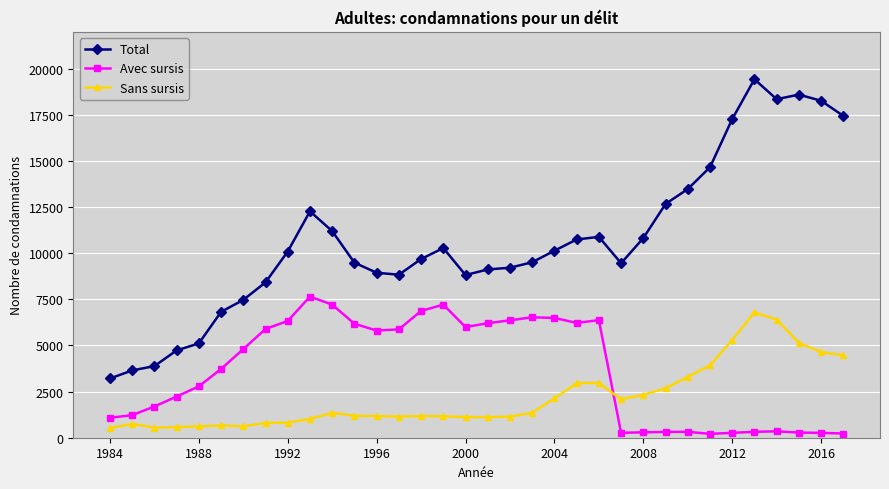

What is the lowest value of the Avec sursis series?

210